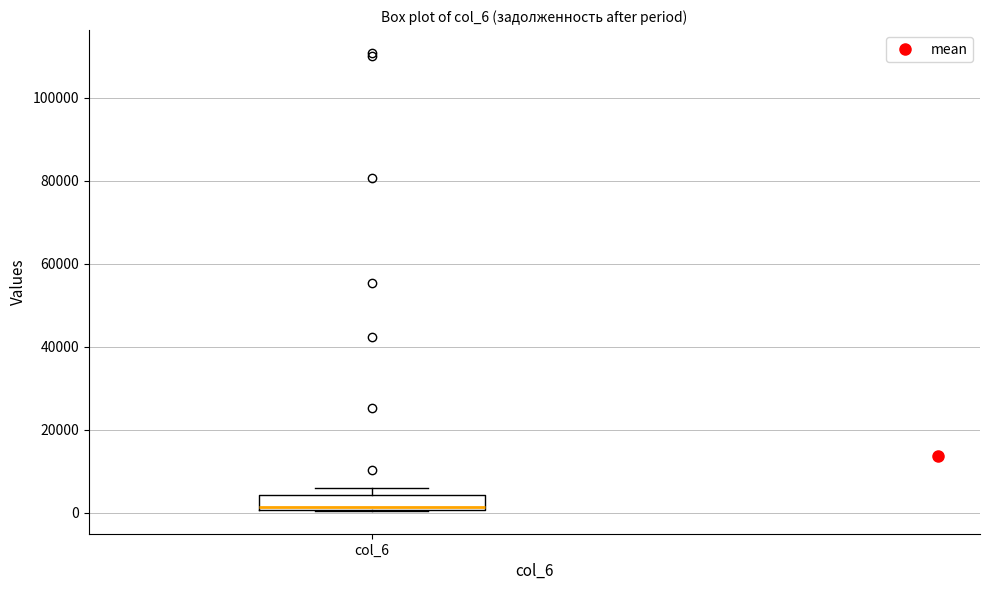

Read this box plot against the y-axis: the position of the median line, the range covered by the box, and the ends of both whiskers. The values are not printed on the chart, so give them approximately, as read against the axis.

median 2000, box 0 to 4000, whiskers 0 to 6000